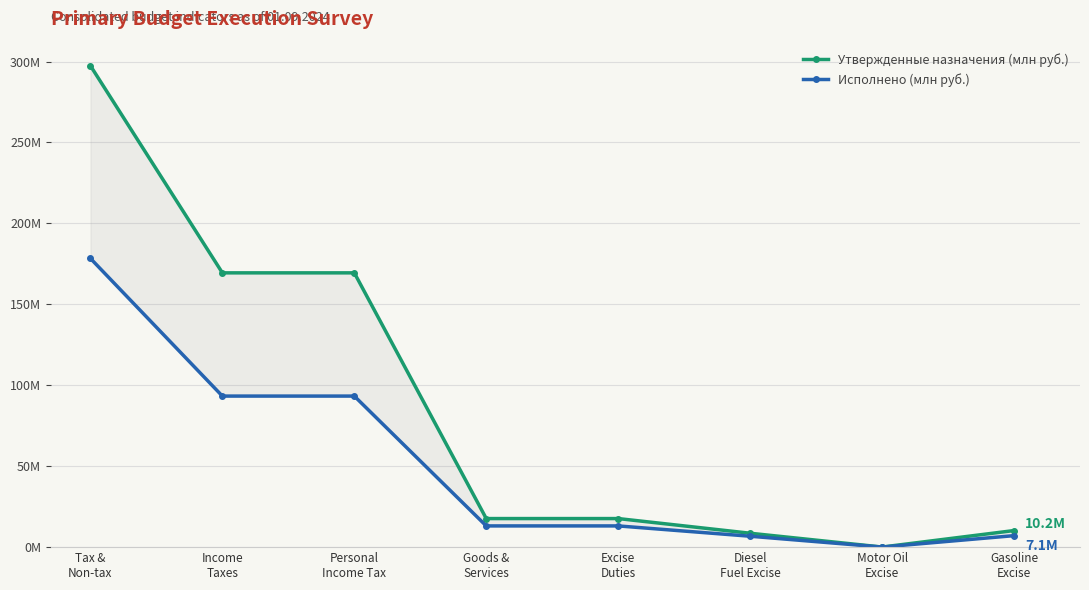

Reading left to right, what are all the values shown in this chart?

Утвержденные назначения (млн руб.): 297.4	169.5	169.5	17.7	17.7	8.6	0.1	10.2
Исполнено (млн руб.): 178.4	93.3	93.3	13.1	13.1	6.7	0.0	7.1